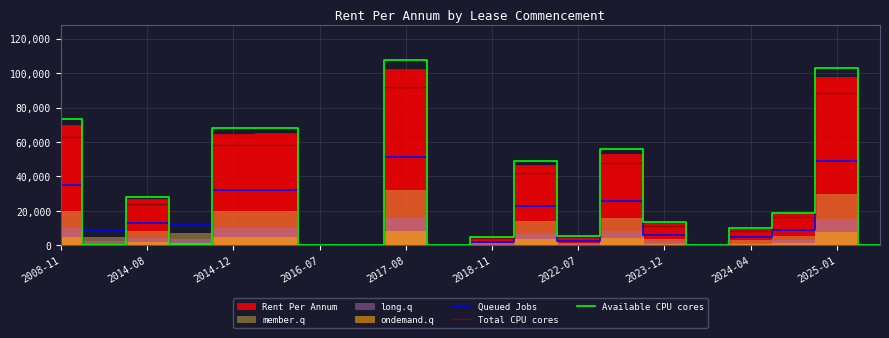

Which category has the highest value in the Available CPU cores series?

2017-08